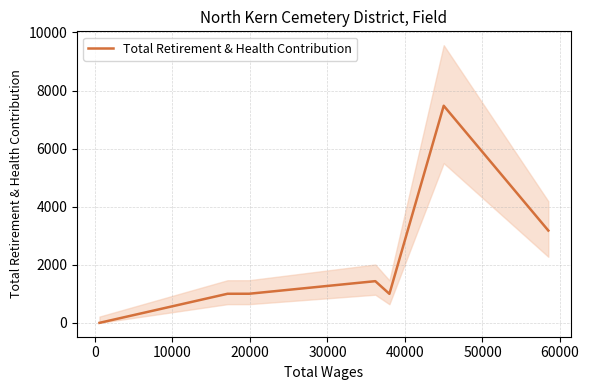

Does the chart have visible grid lines?

Yes